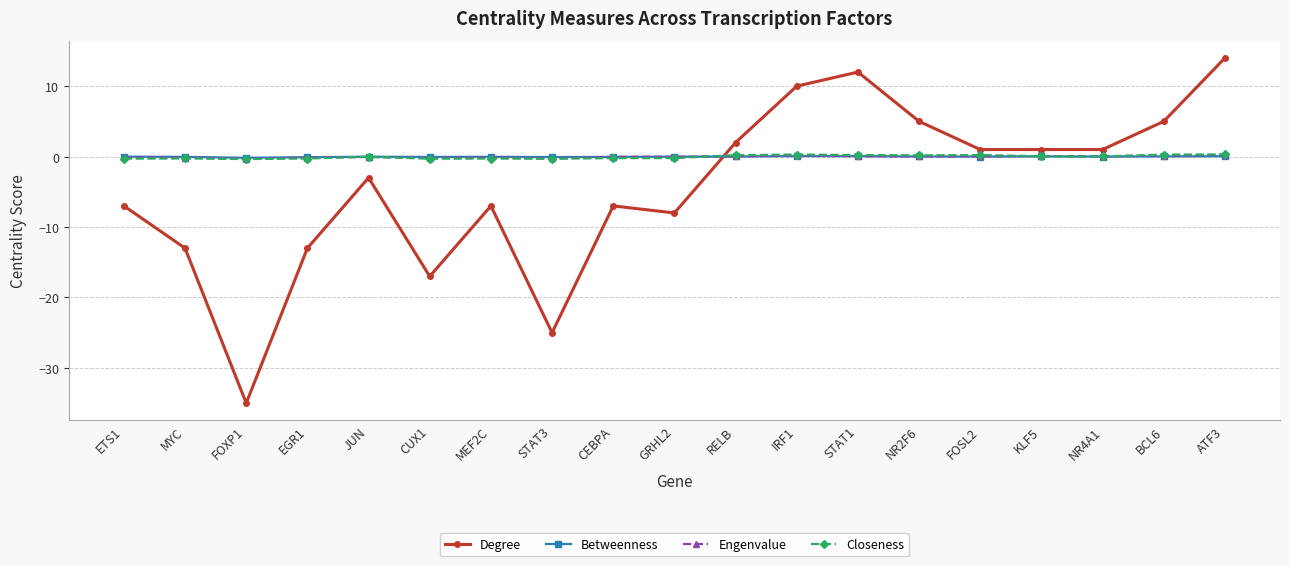

Which series has the largest range (max minus min)?

Degree